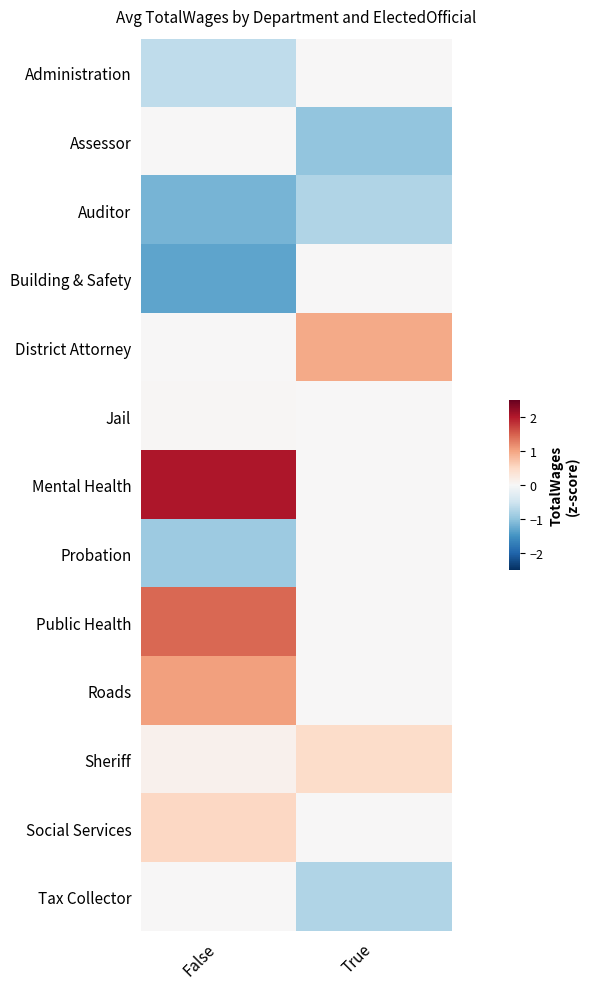

Between False and True, which is larger?

True